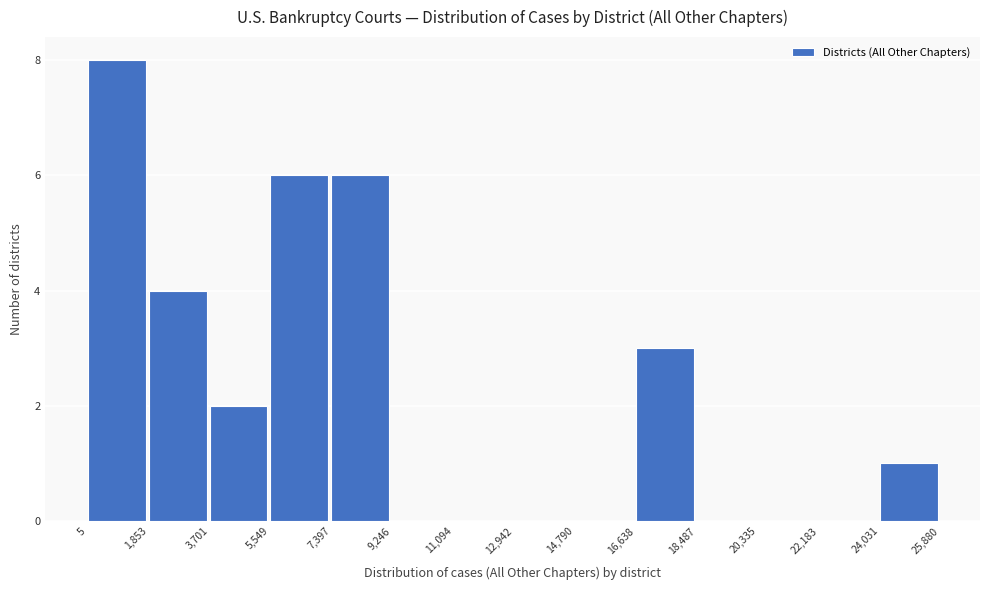

Which range on the x-axis has the tallest bar?

5 to 1,853